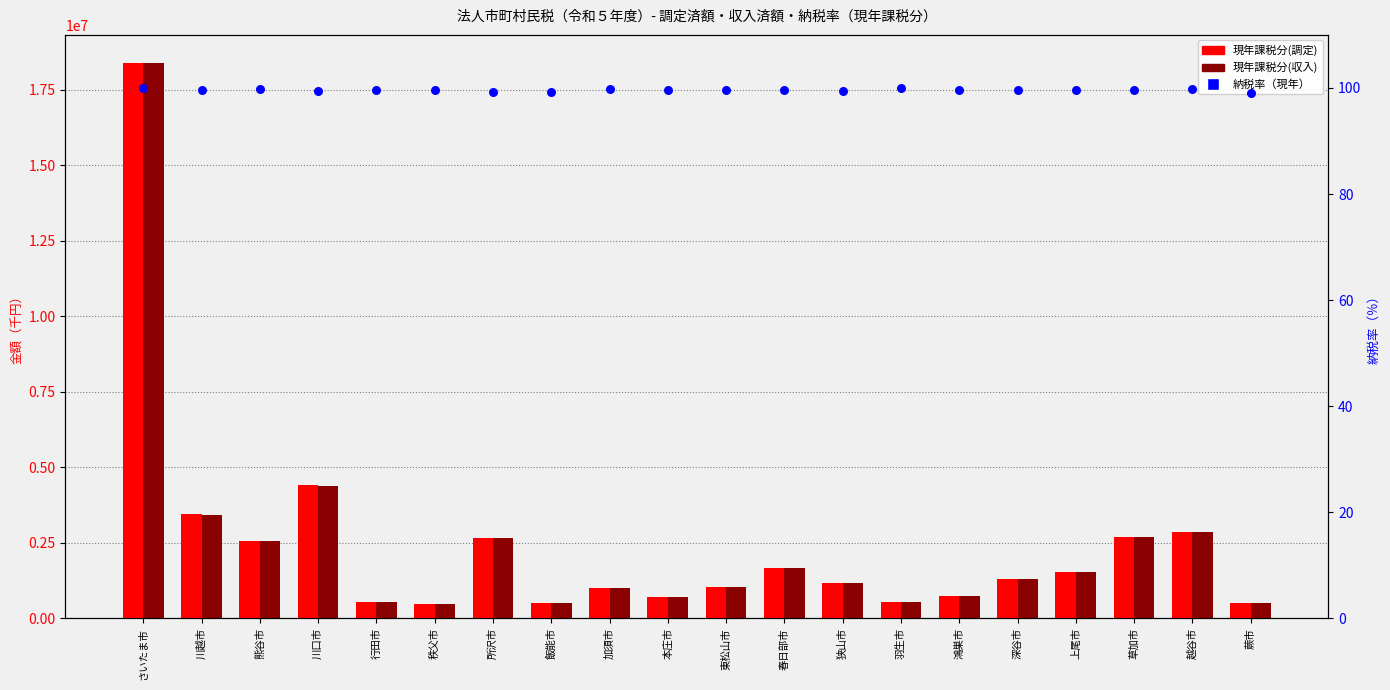

What is the total value across all series at さいたま市?

36773175.9